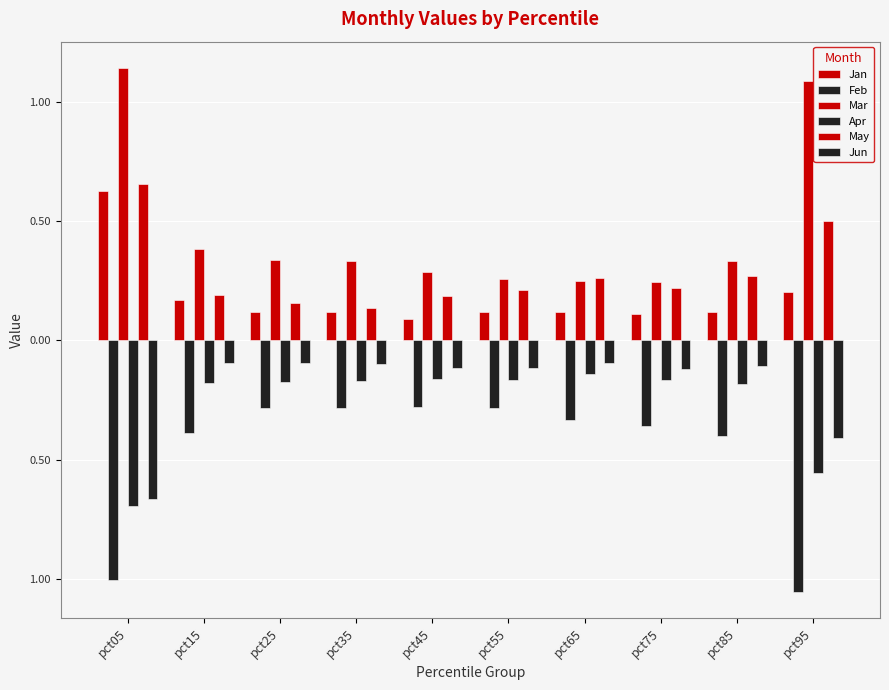

Are the bars grouped side by side (vs. stacked)?

Yes